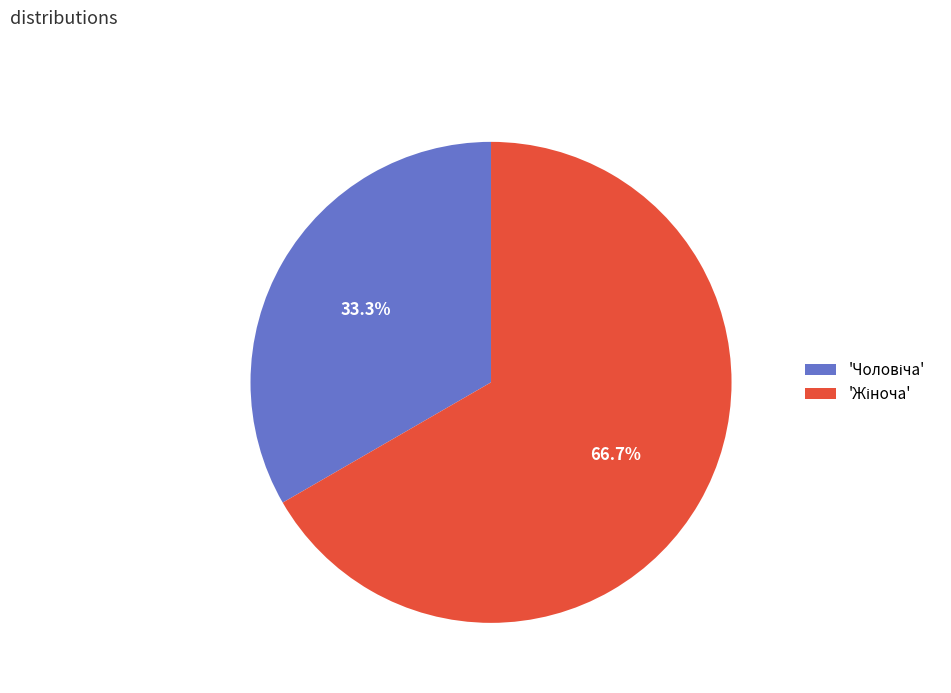

Is there any slice that represents more than half of the pie?

Yes